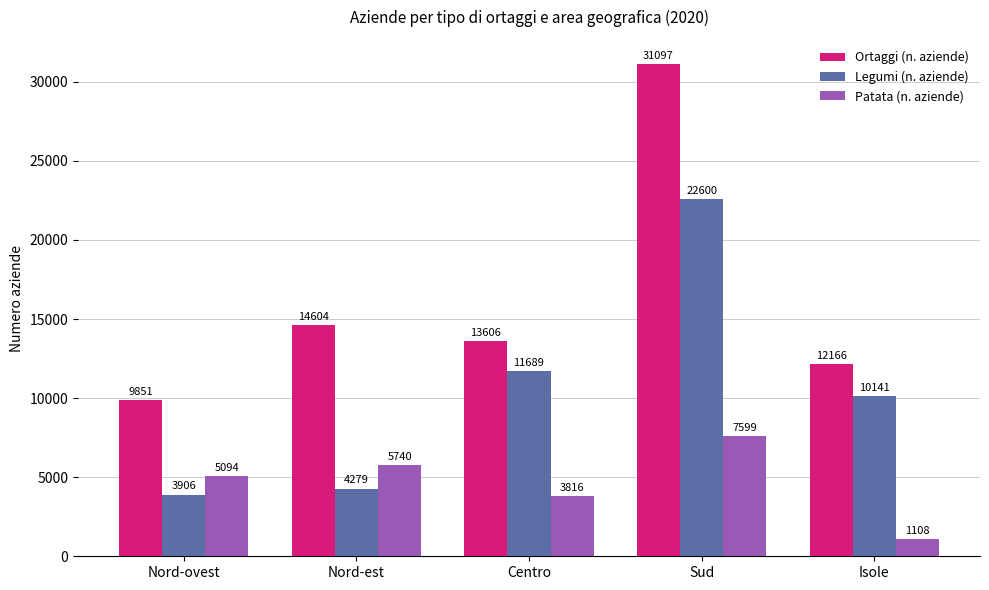

What is the minimum value shown in the chart?

1108